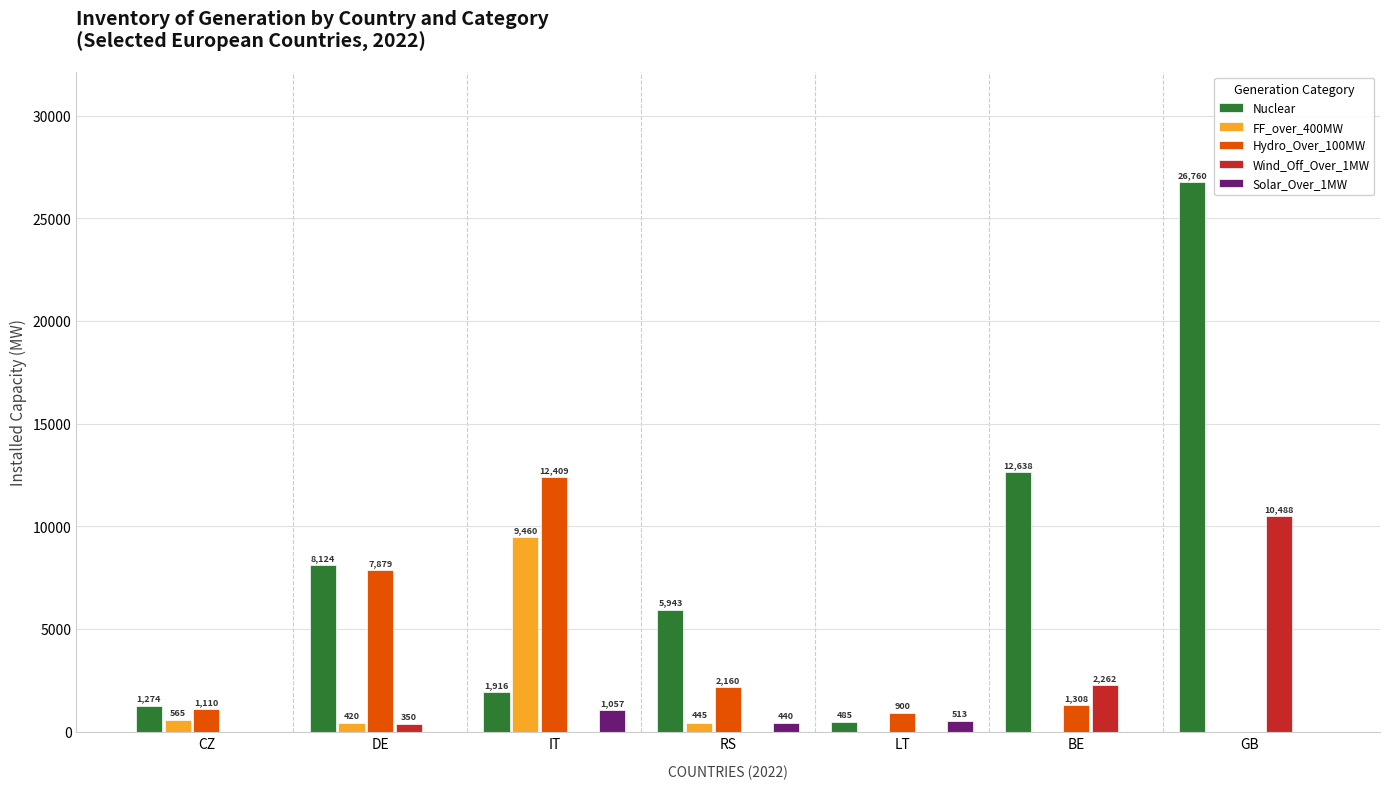

The Nuclear series shows 13376.0 at DE. True or false?

False